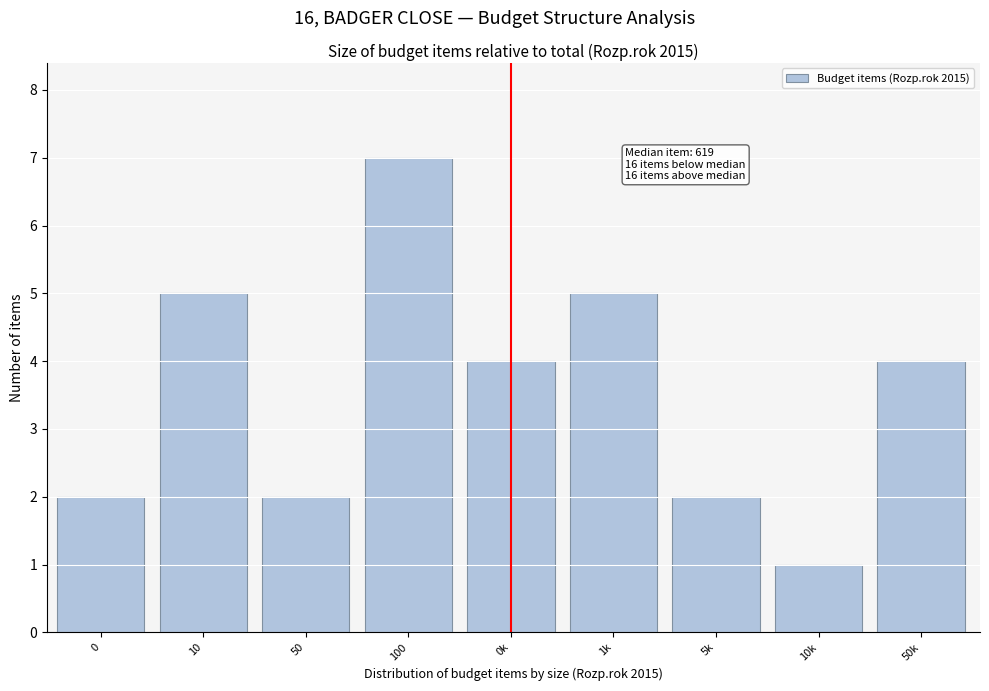

Reading left to right, list all the values displayed in this chart.

2	5	2	7	4	5	2	1	4